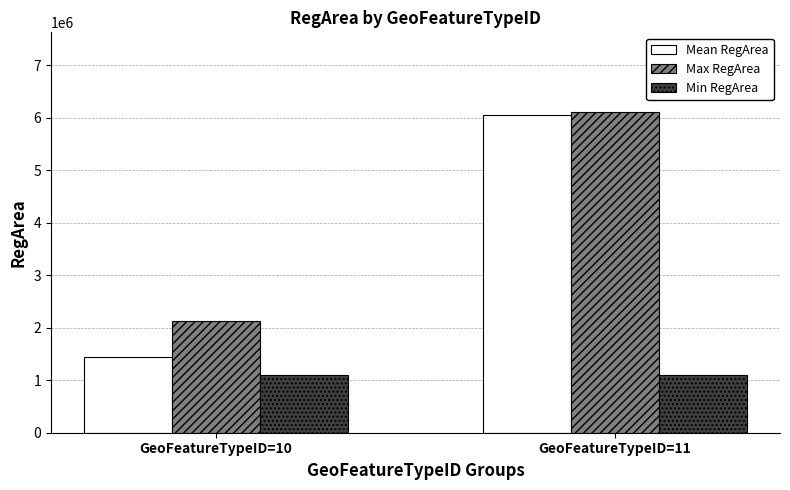

What is the minimum value shown in the chart?

1100030